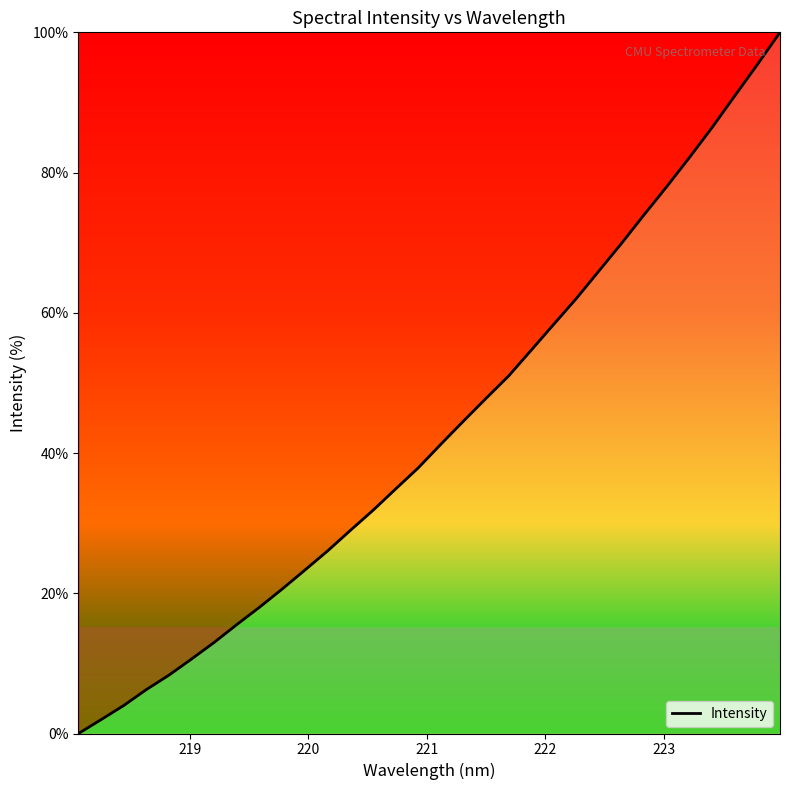

What is the difference between the maximum and minimum values?

100.0